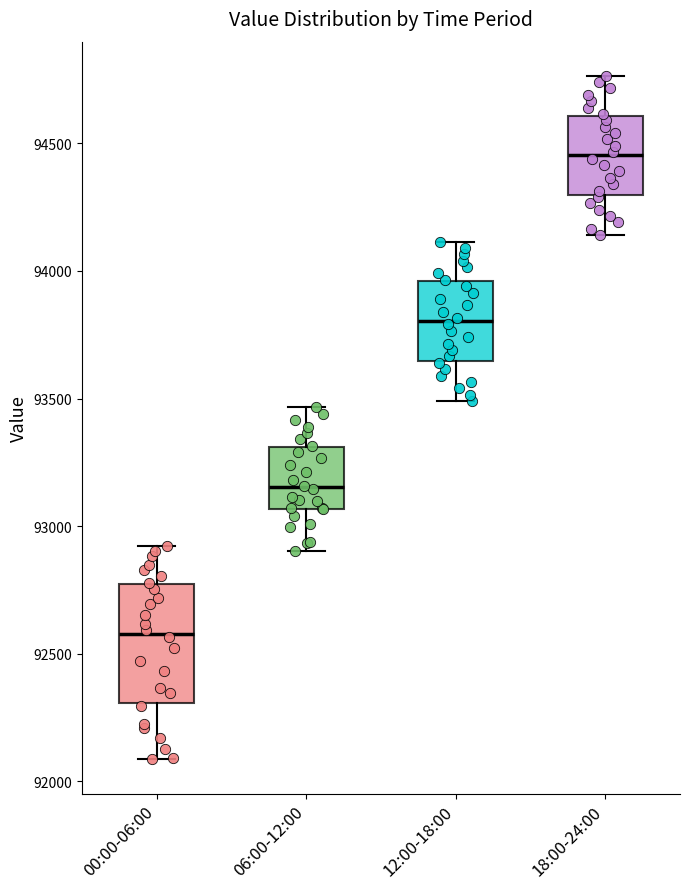

Where does the median line of the box for 06:00-12:00 sit on the y-axis? The values are not printed on the chart, so give them approximately, as read against the axis.

93150